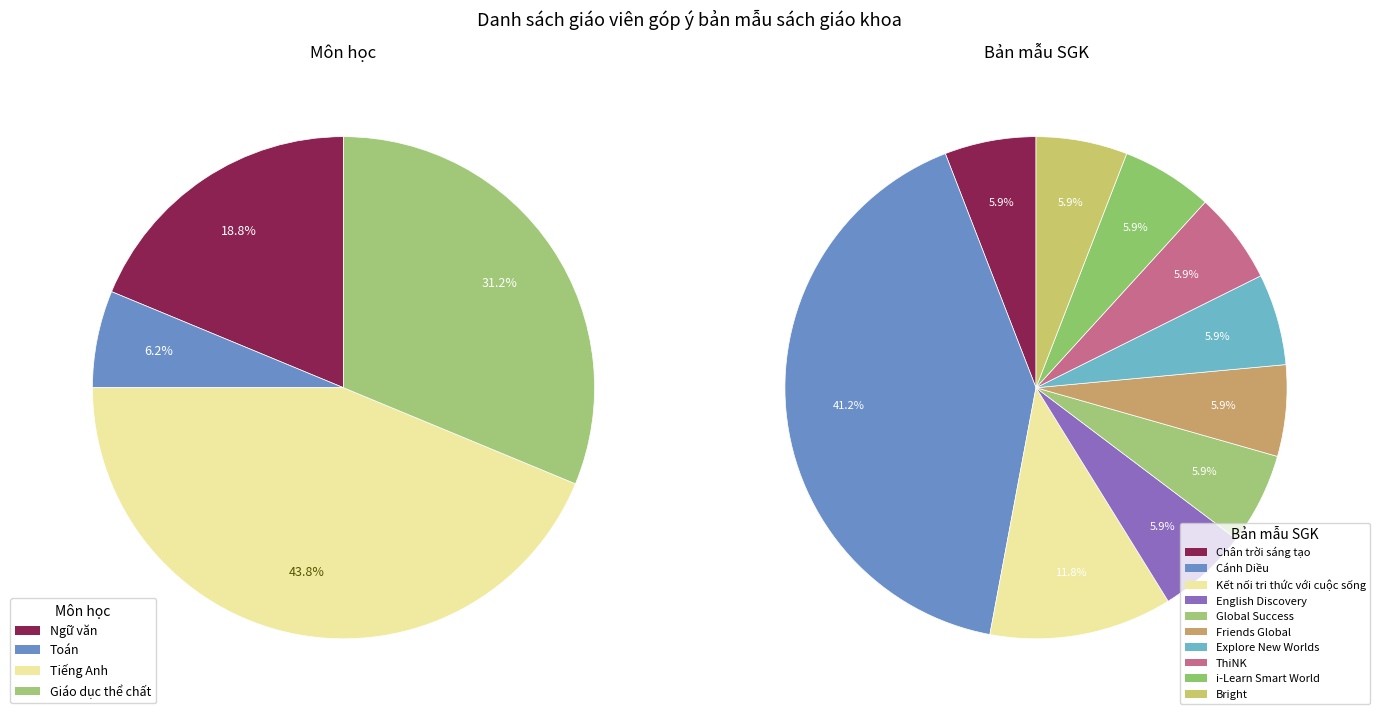

How many segments does this pie chart have?

4